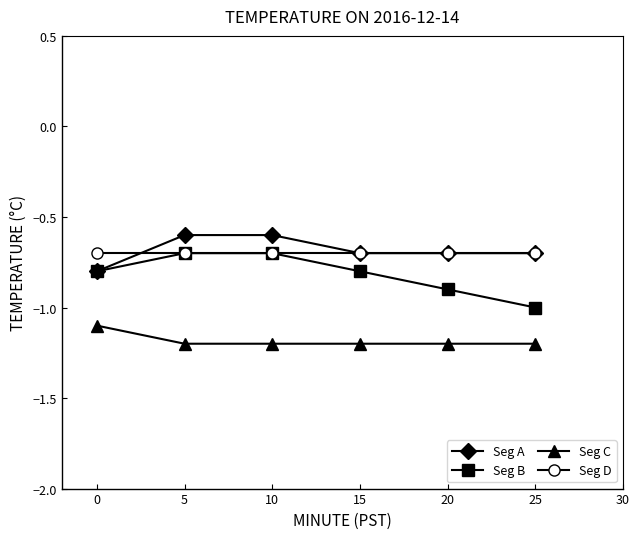

Reading left to right, transcribe all the data shown in this chart.

Seg A: 0=-0.8	5=-0.6	10=-0.6	15=-0.7	20=-0.7	25=-0.7
Seg B: 0=-0.8	5=-0.7	10=-0.7	15=-0.8	20=-0.9	25=-1.0
Seg C: 0=-1.1	5=-1.2	10=-1.2	15=-1.2	20=-1.2	25=-1.2
Seg D: 0=-0.7	5=-0.7	10=-0.7	15=-0.7	20=-0.7	25=-0.7